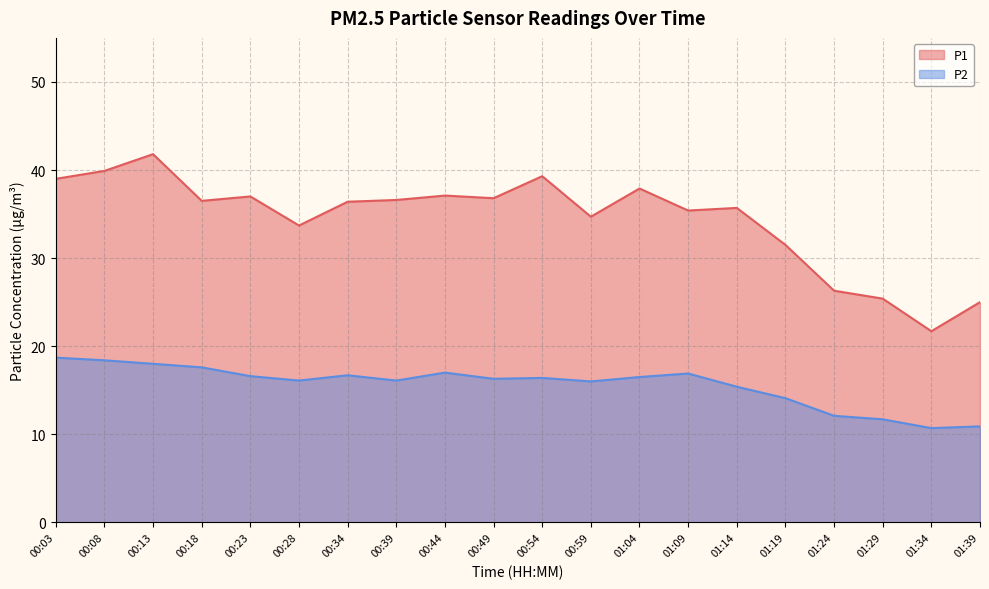

Reading right to left, list all the values displayed in this chart.

P1: 25.0	21.7	25.4	26.3	31.5	35.7	35.4	37.9	34.7	39.3	36.8	37.1	36.6	36.4	33.7	37.0	36.5	41.8	39.9	39.0
P2: 10.9	10.7	11.7	12.1	14.1	15.4	16.9	16.5	16.0	16.4	16.3	17.0	16.1	16.7	16.1	16.6	17.6	18.0	18.4	18.7